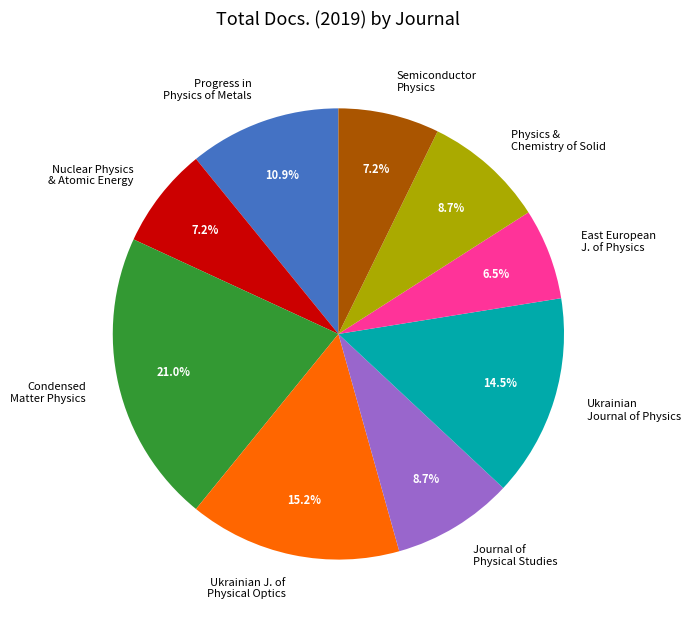

To the nearest percent, what is the combined percentage of Ukrainian Journal of Physics and Progress in Physics of Metals?

25%